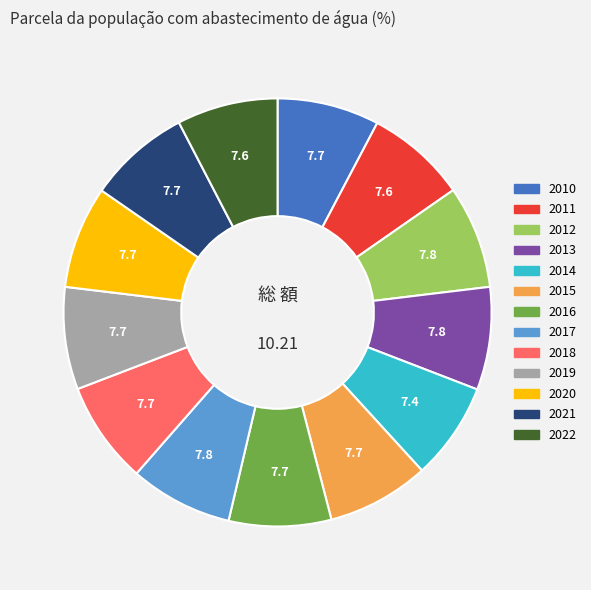

How many slices are in this pie chart?

13